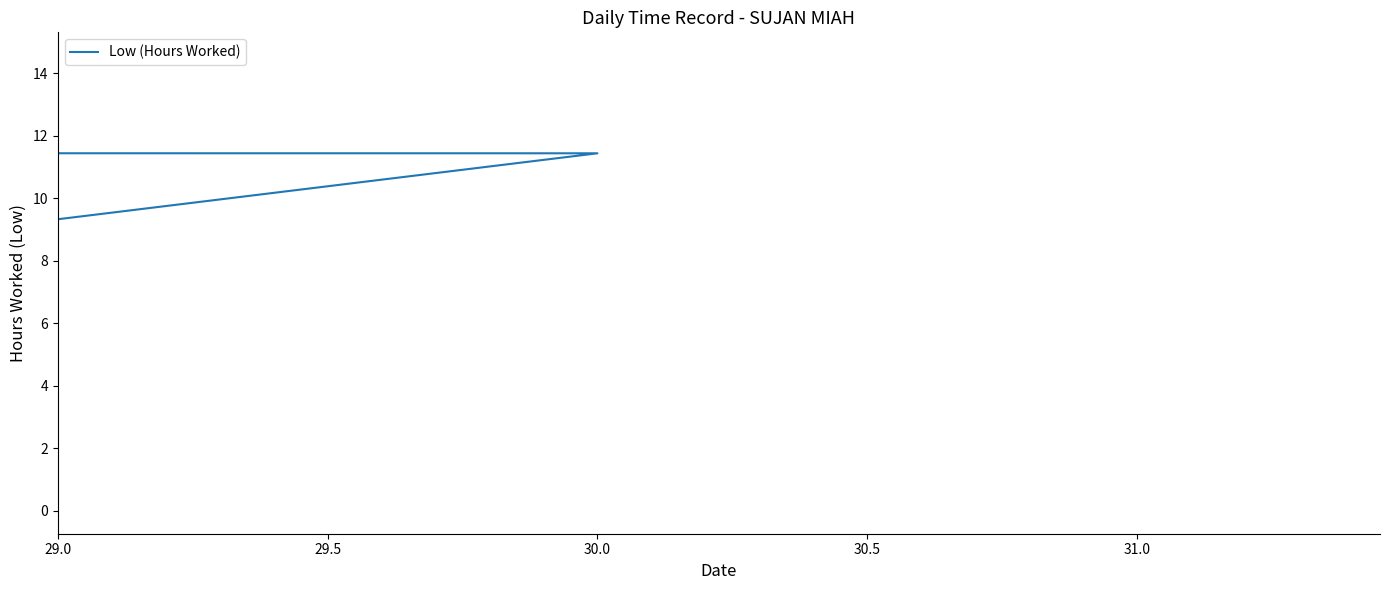

What is the value of the 9th point from the left?

11.4